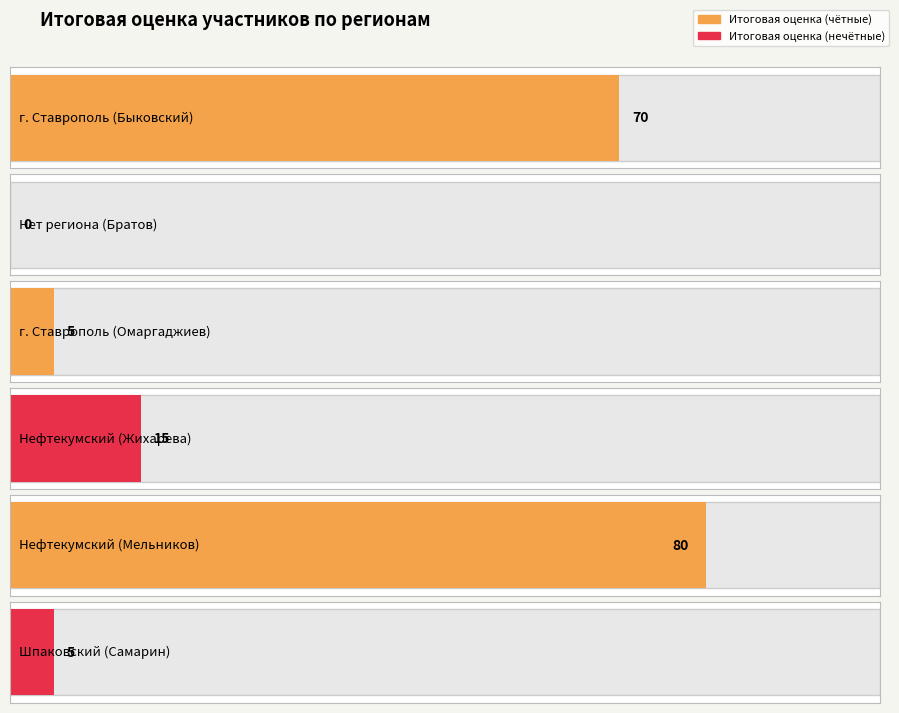

At which label is the value closest to 40?

Нефтекумский (Жихарева)